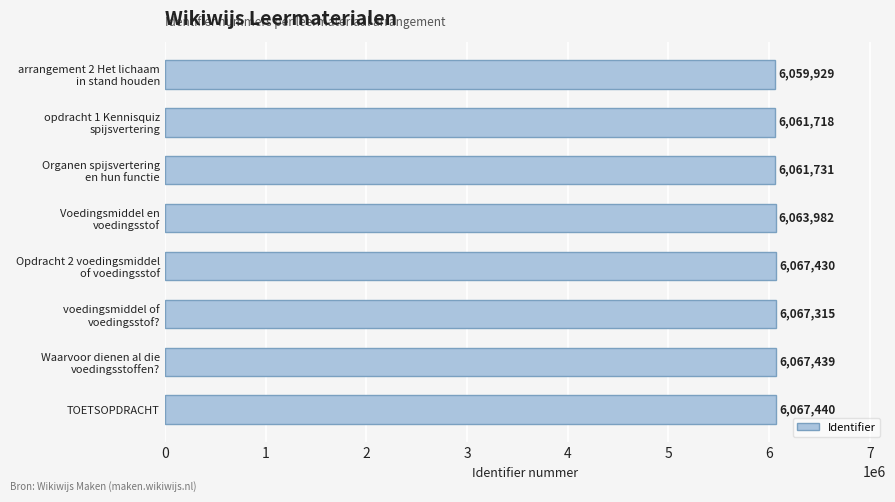

The chart shows a value of 3158013 at TOETSOPDRACHT. True or false?

False